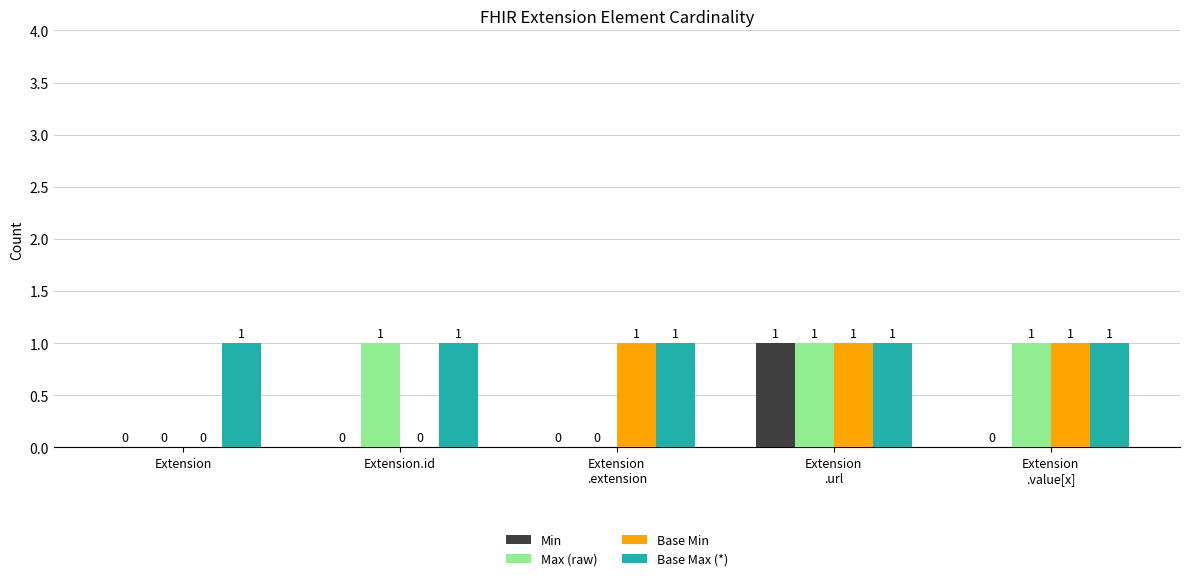

Which series has the largest total across all categories?

Base Max (*)